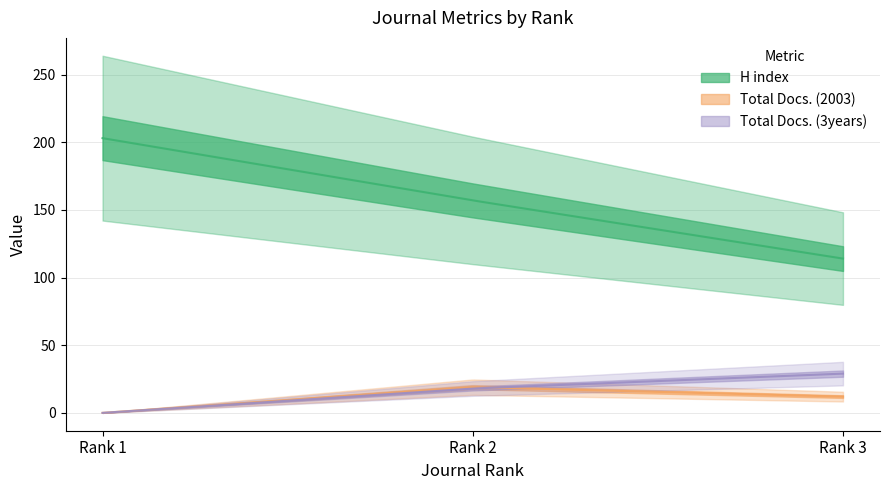

What is the difference between the maximum and minimum values in the H index series?

89